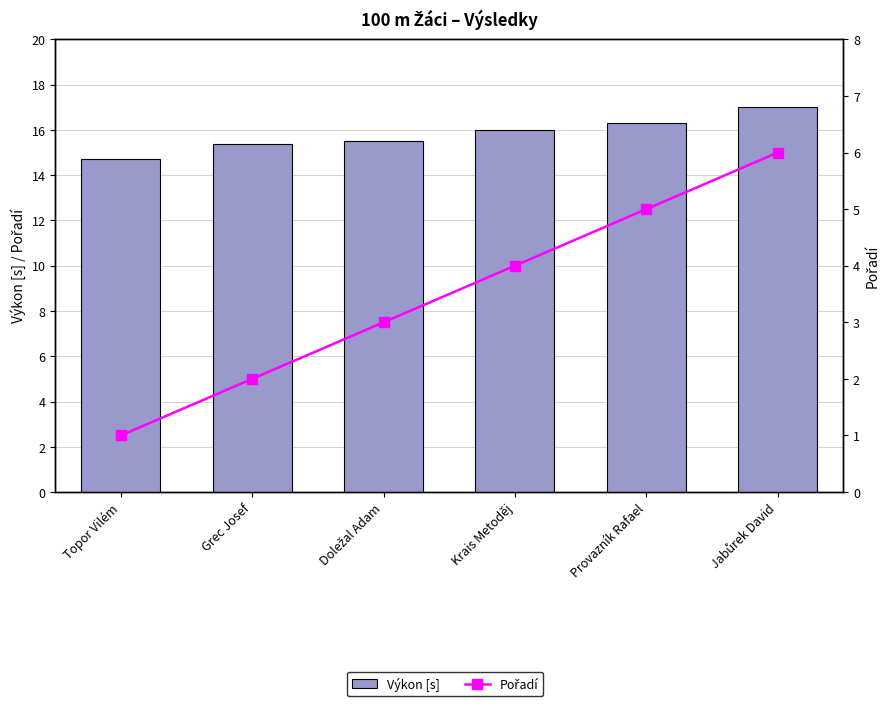

At which label does Pořadí reach its peak?

Jabůrek David